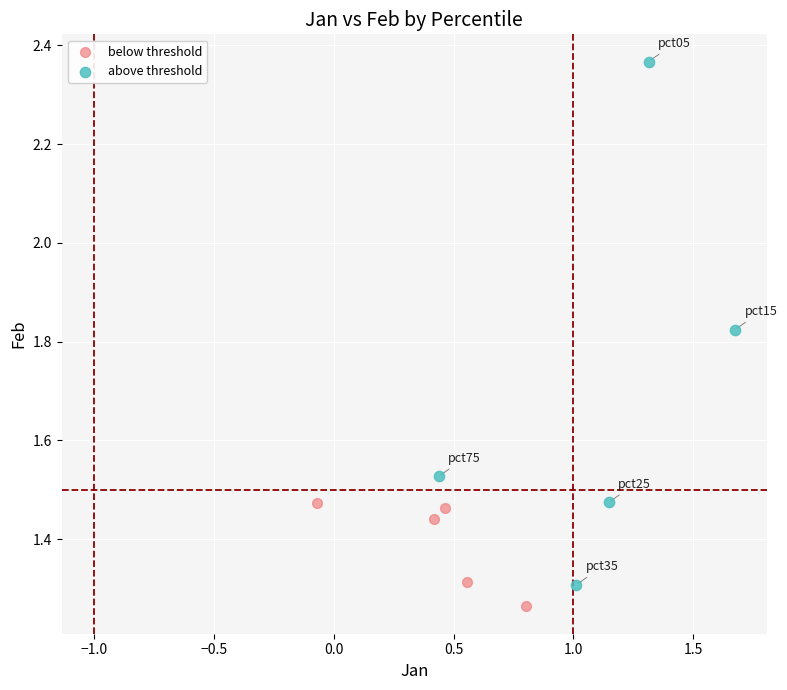

Which series reaches the maximum Y coordinate?

above threshold